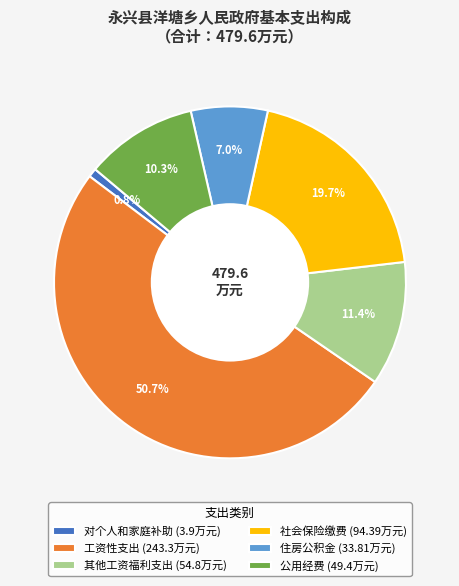

Rank the categories by value from lowest to highest.

对个人和家庭补助, 住房公积金, 公用经费, 其他工资福利支出, 社会保险缴费, 工资性支出